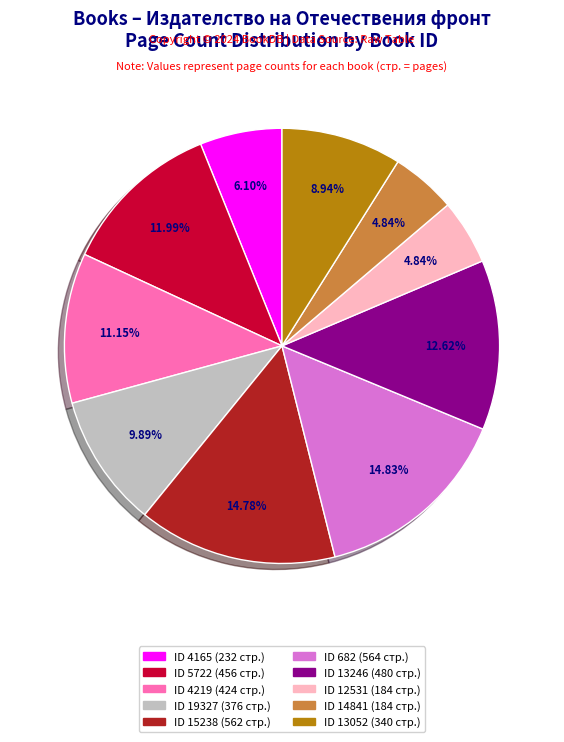

Is there a majority slice in this chart?

No